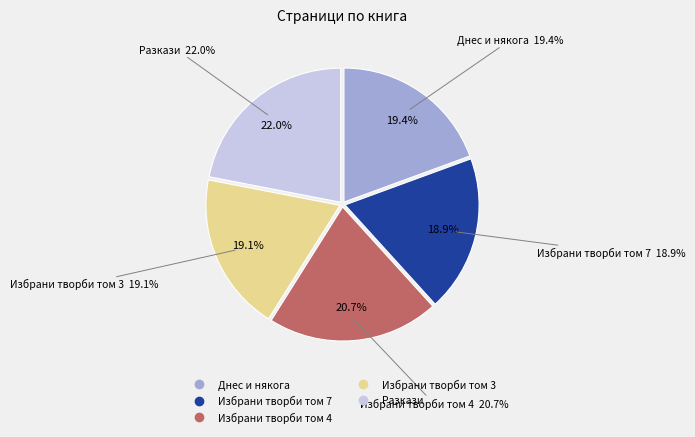

Count the number of slices in the pie.

5